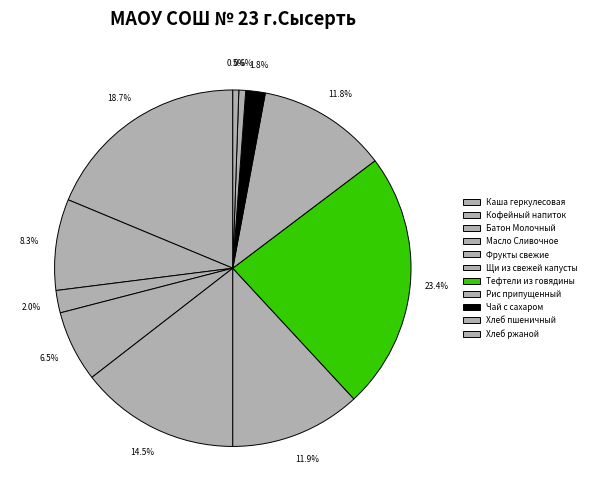

To the nearest percent, what percentage of the pie is Кофейный напиток?

8%